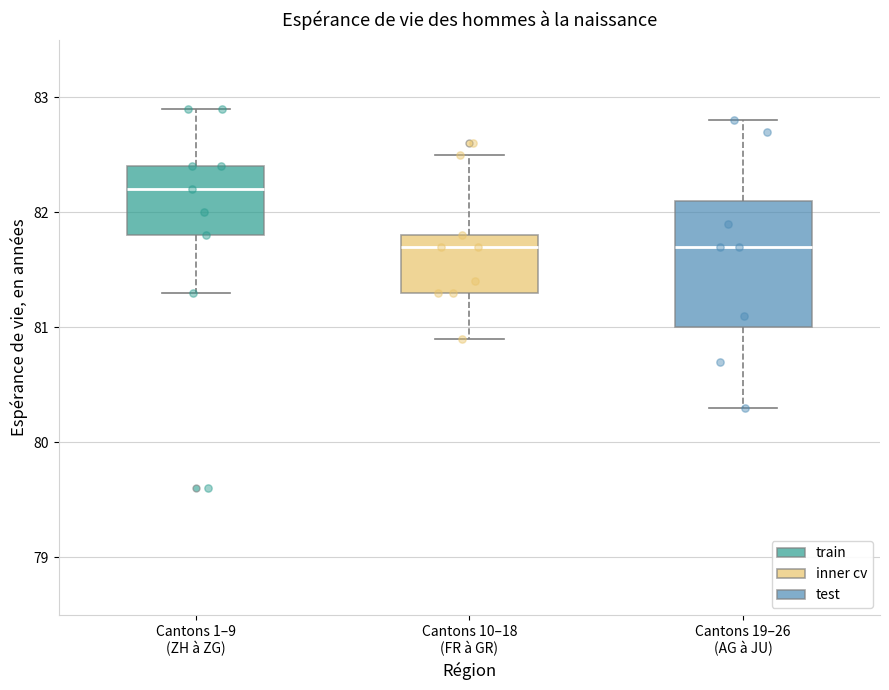

Reading left to right, read every box against the y-axis: the position of its median line, the range the box covers, and the ends of its whiskers. The values are not printed on the chart, so give them approximately, as read against the axis.

Cantons 1–9 (ZH à ZG): median 82.2, box 81.8 to 82.4, whiskers 81.3 to 82.9
Cantons 10–18 (FR à GR): median 81.7, box 81.3 to 81.8, whiskers 80.9 to 82.5
Cantons 19–26 (AG à JU): median 81.7, box 81.0 to 82.1, whiskers 80.3 to 82.8